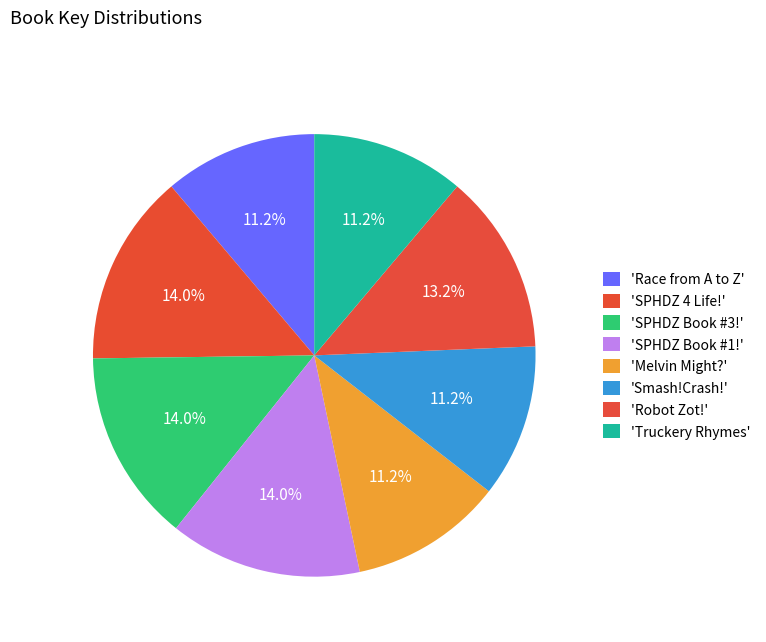

Rank the categories by value from lowest to highest.

Smash!Crash!, Melvin Might?, Truckery Rhymes, Race from A to Z, Robot Zot!, SPHDZ Book #1!, SPHDZ Book #3!, SPHDZ 4 Life!